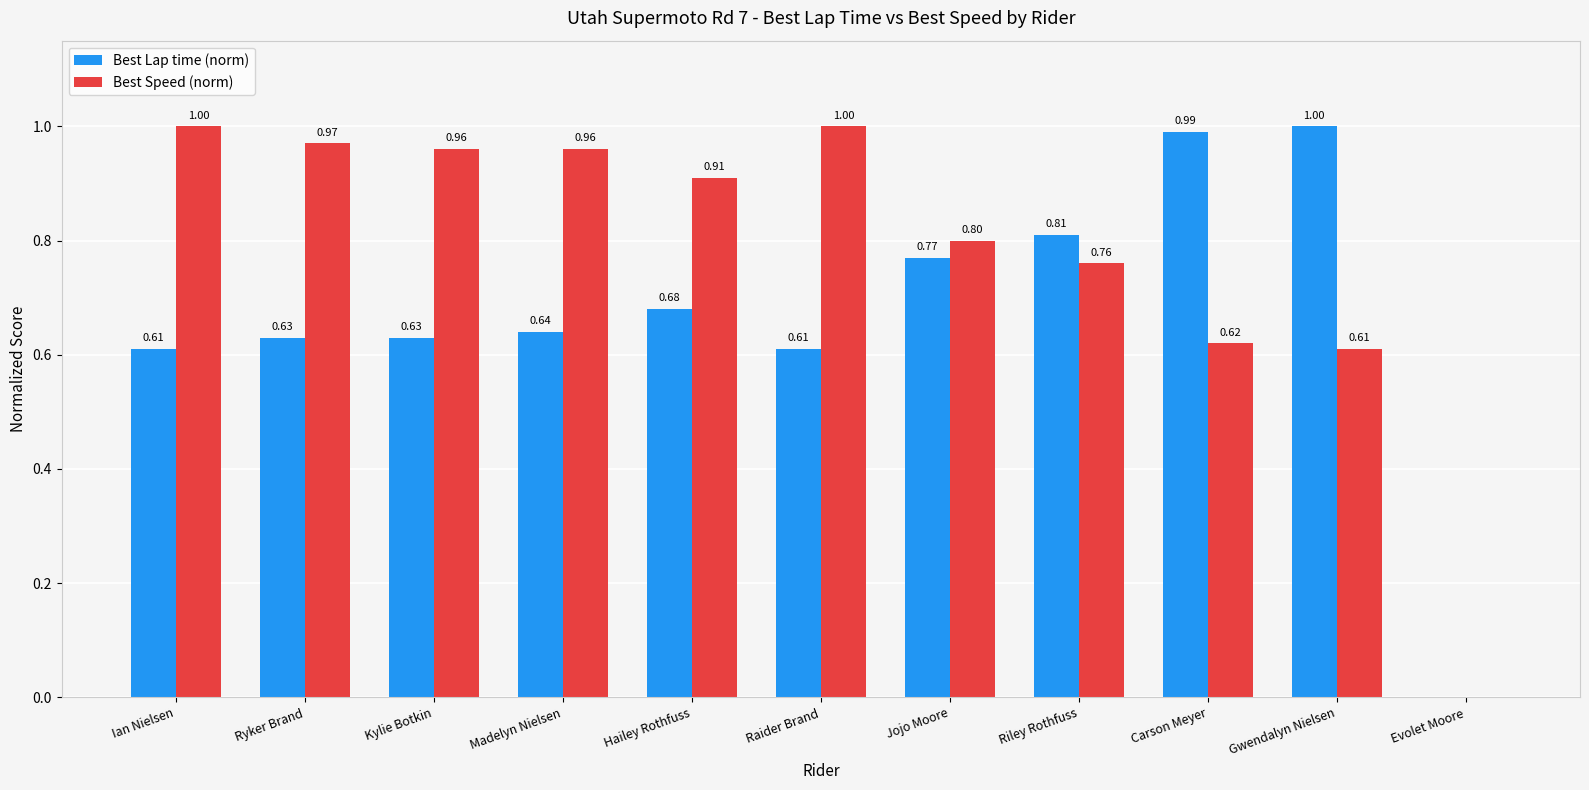

Which series changed the most between Riley Rothfuss and Gwendalyn Nielsen?

Best Lap time (norm)